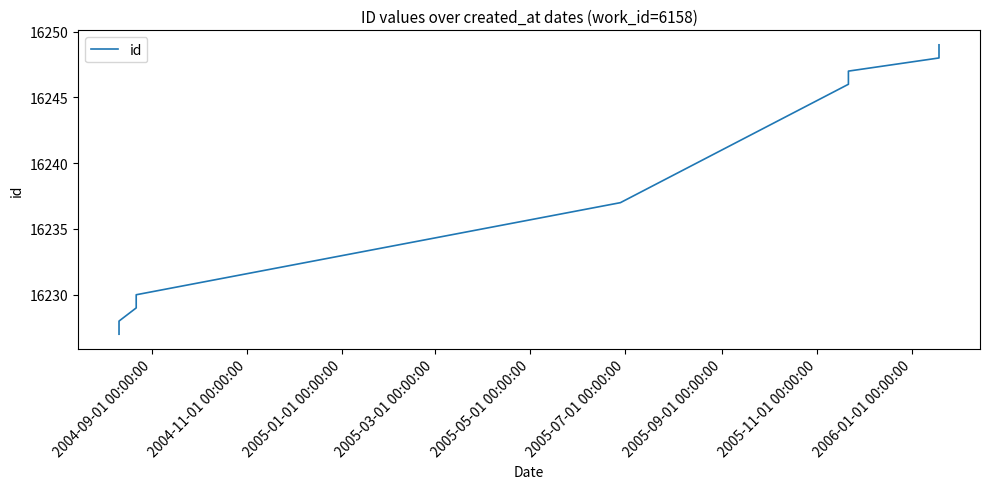

What is the label of the 3rd point from the right?

2005-09-01 00:00:00